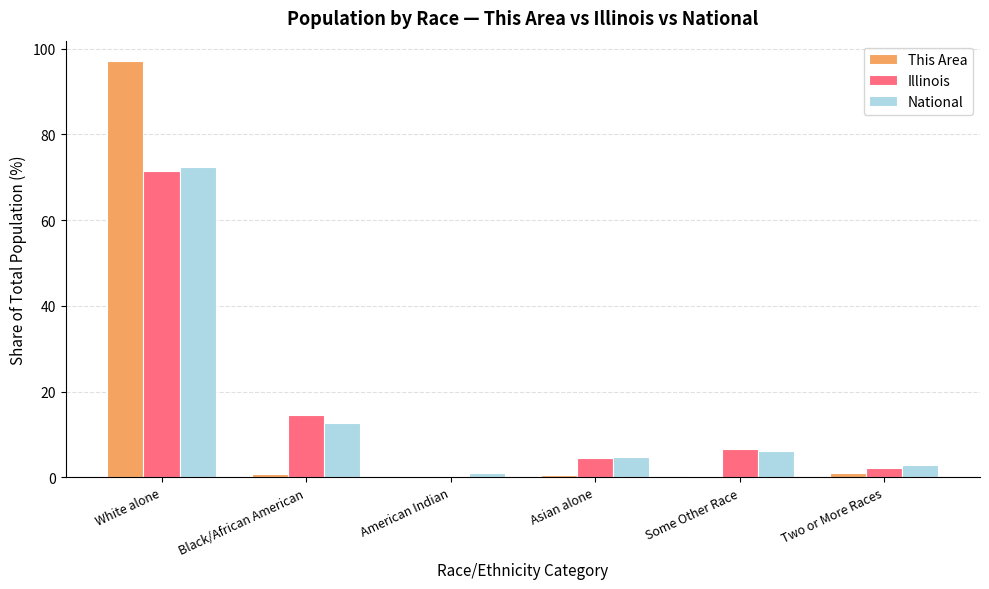

At which category is the sum across all series the highest?

White alone